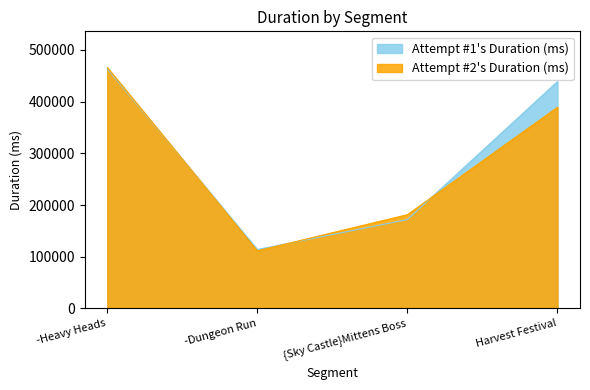

Which series has the widest spread of values?

Attempt #2's Duration (ms)